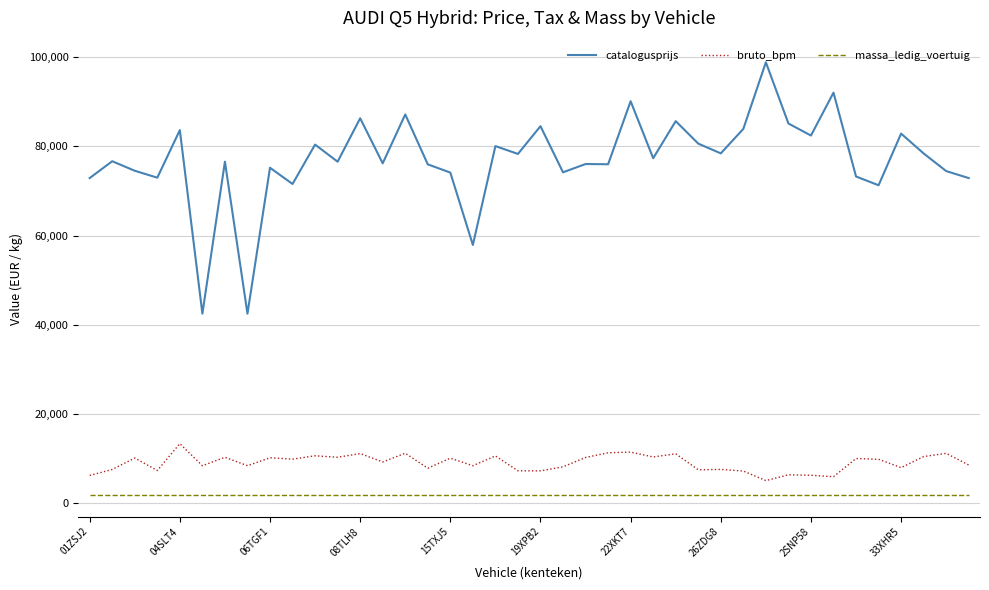

Which series has the widest spread of values?

catalogusprijs